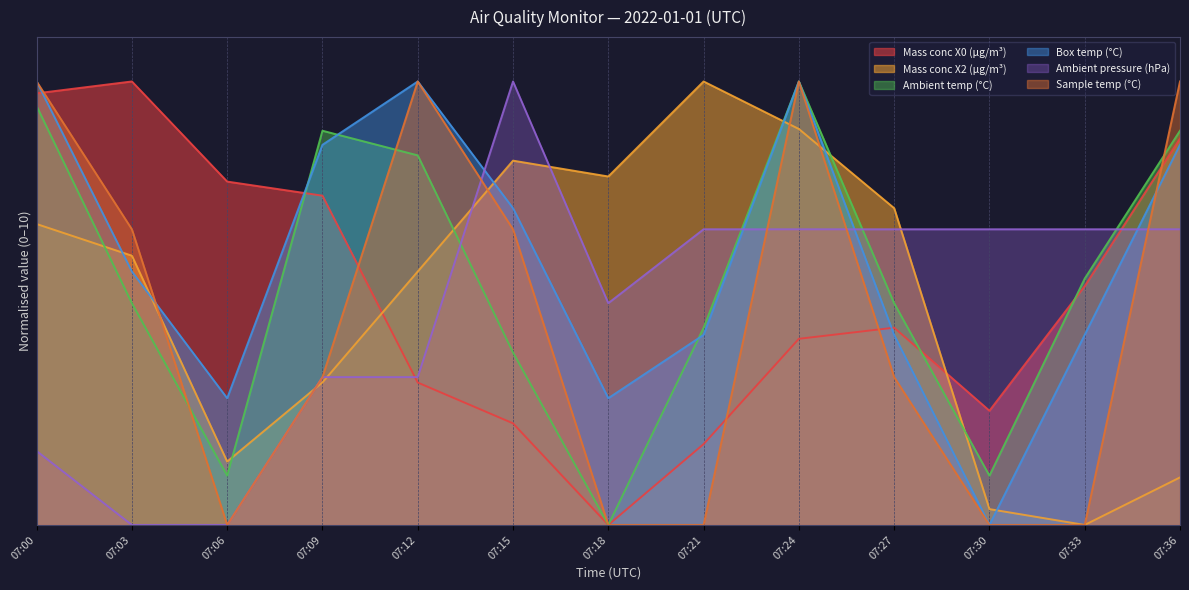

Which series has the largest total across all categories?

Box temp (°C)